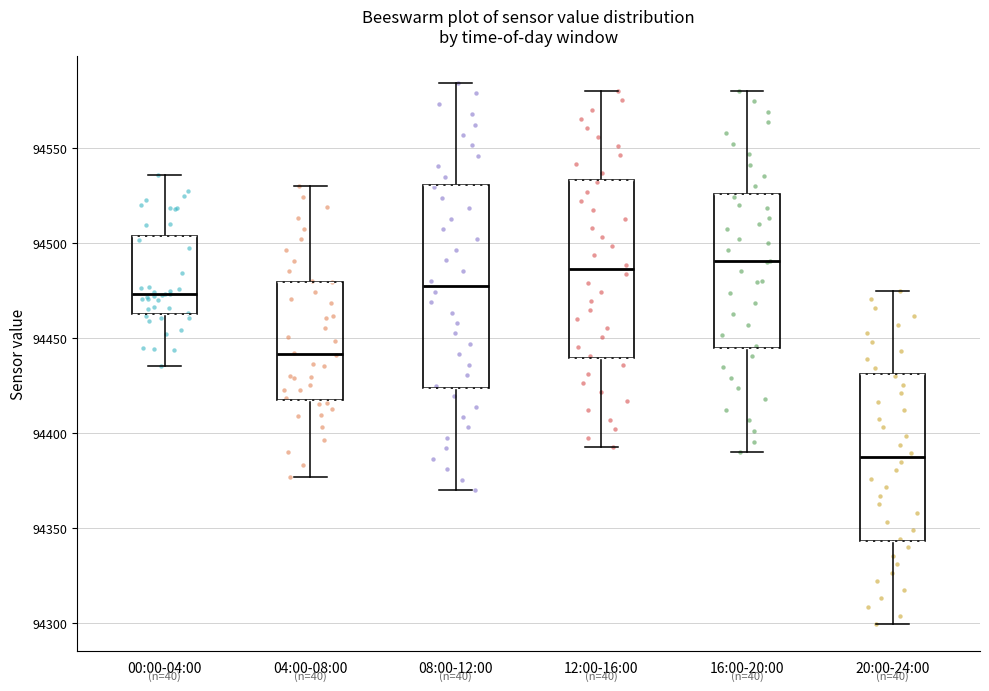

Where does the lower whisker of the box for 00:00-04:00 end on the y-axis? The values are not printed on the chart, so give them approximately, as read against the axis.

94435